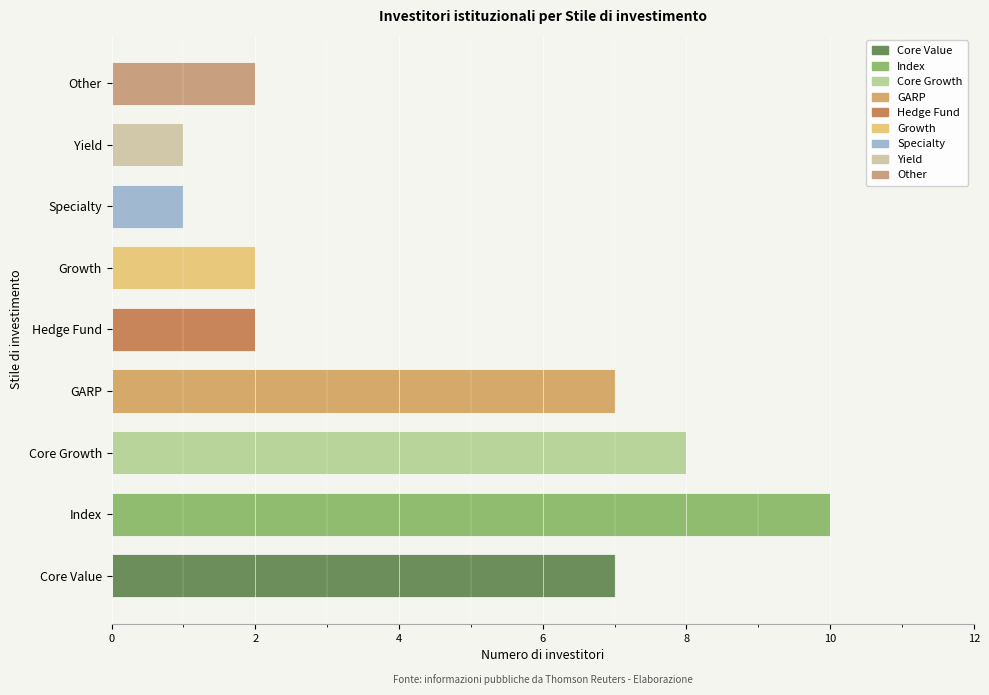

Which label corresponds to the largest value in the chart?

Index